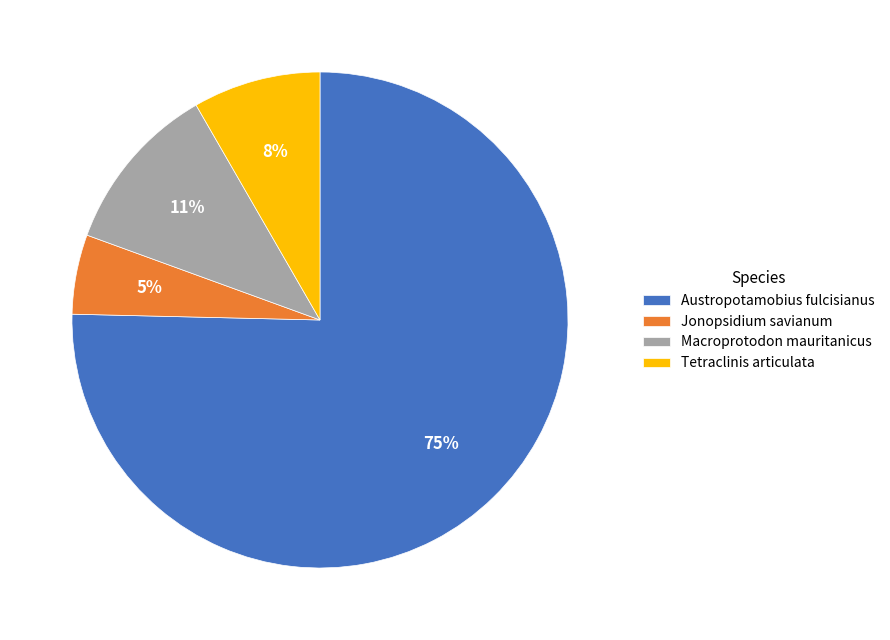

Count the number of slices in the pie.

4